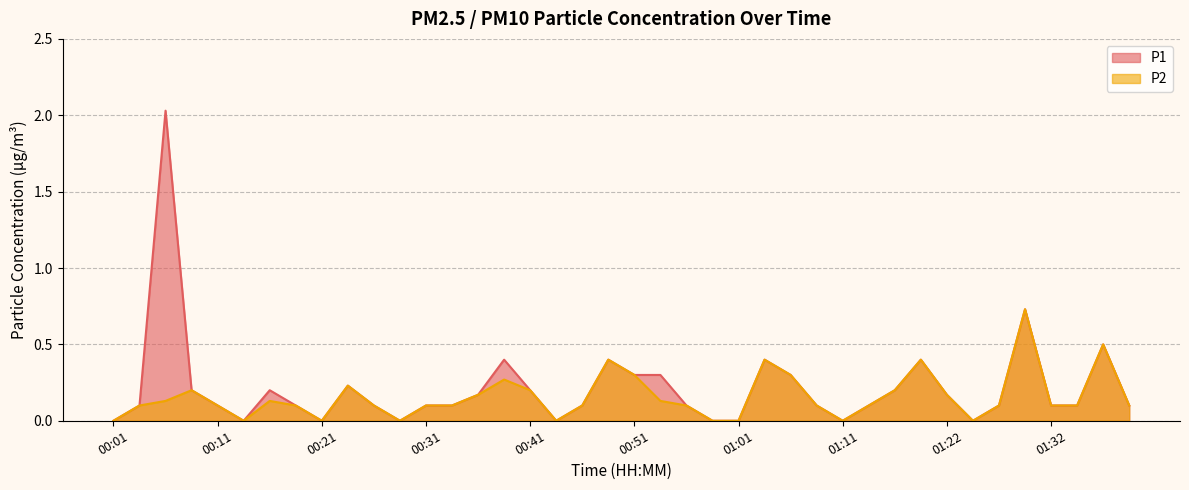

In P1, how many points are lower than both neighbors (excluding endpoints)?

6